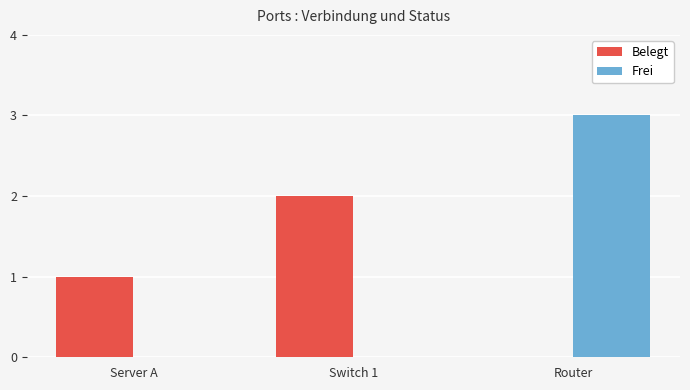

Count the number of data series in this chart.

2